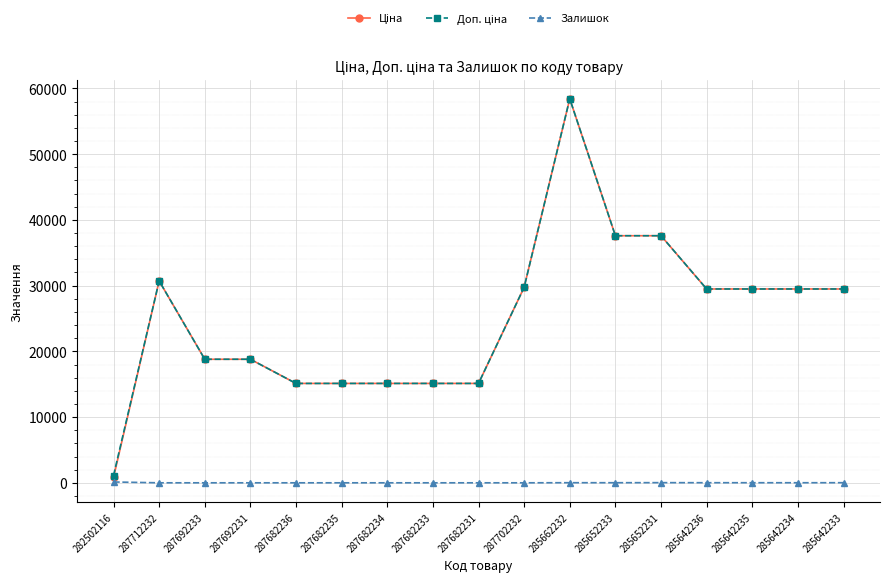

What is the average value of the Залишок series?

13.4